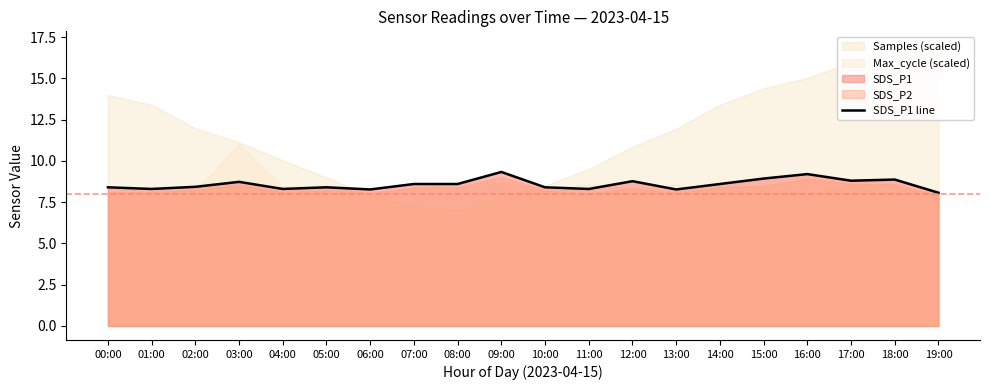

What is the label of the 8th point from the right?

12:00